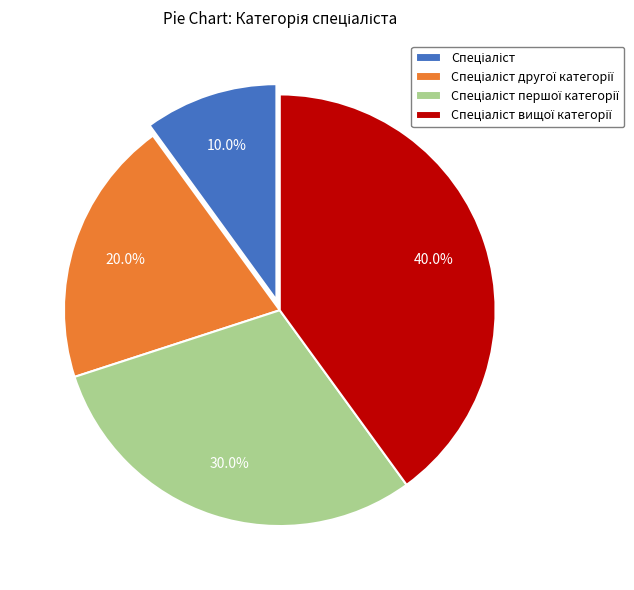

Does any single category account for the majority?

No